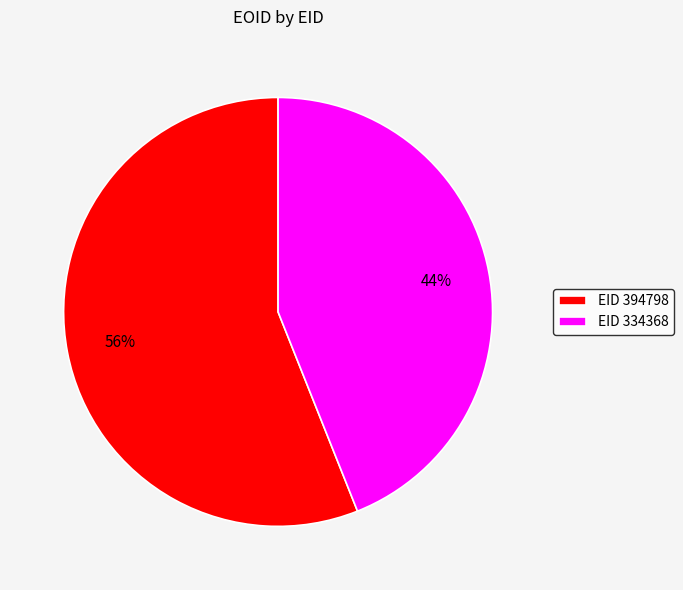

Which category has the biggest portion of the pie?

EID 394798